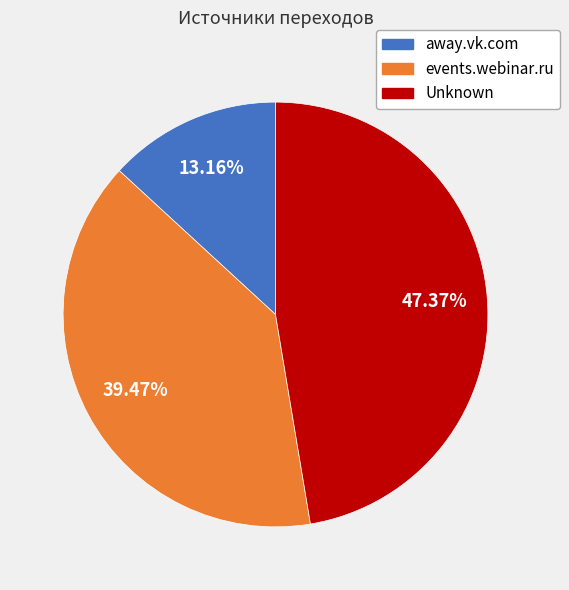

What is the ratio of the value at events.webinar.ru to the value at away.vk.com?

3.0